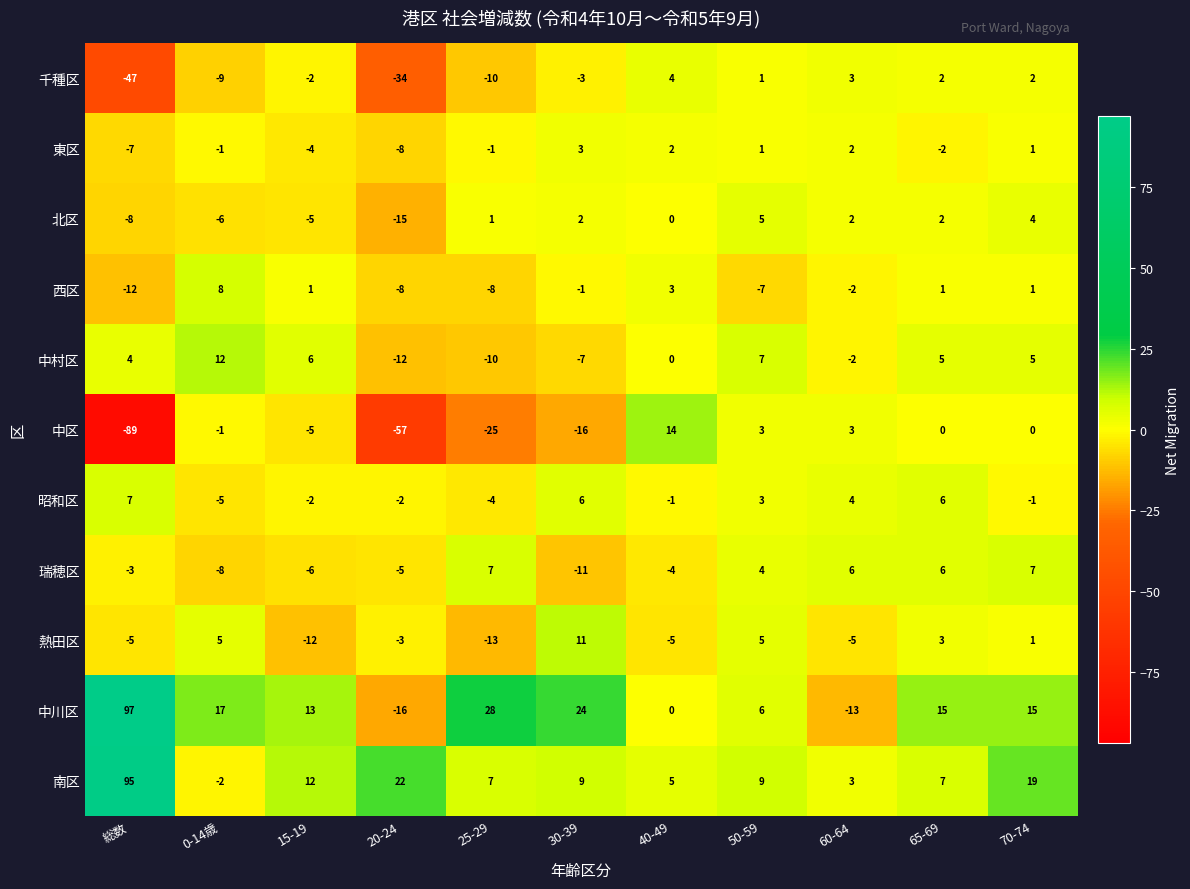

What is the maximum value shown in the chart?

97